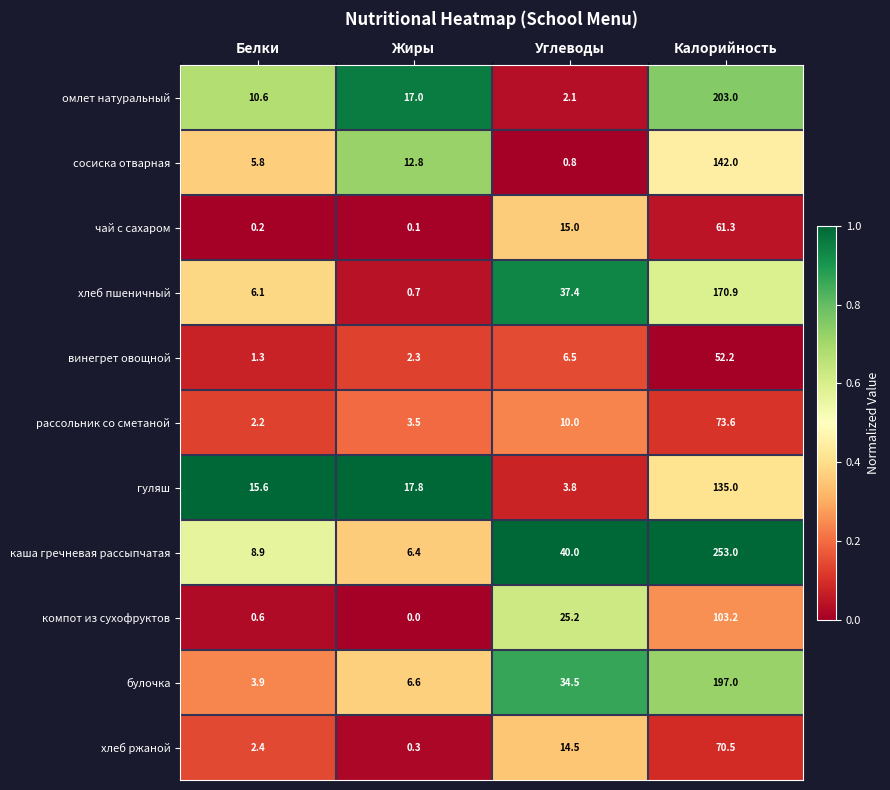

List the series in order of their peak value, highest first.

каша гречневая рассыпчатая, омлет натуральный, булочка, хлеб пшеничный, сосиска отварная, гуляш, компот из сухофруктов, рассольник со сметаной, хлеб ржаной, чай с сахаром, винегрет овощной